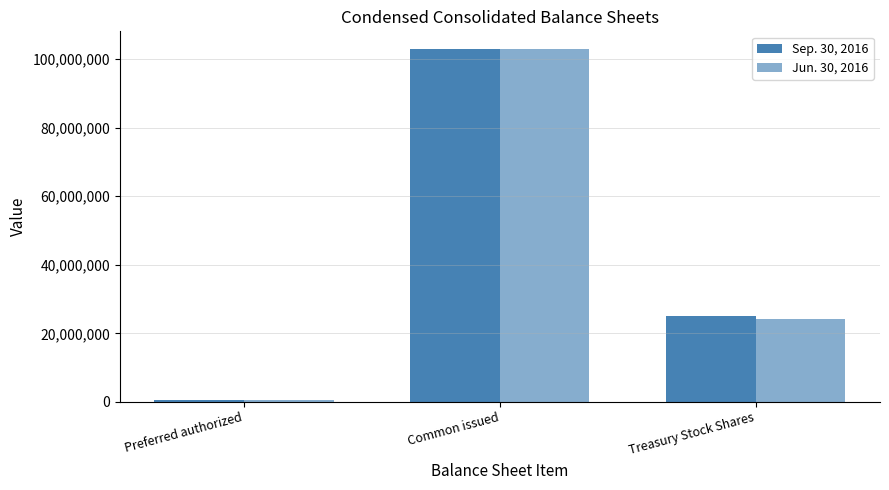

Which series has the largest total across all categories?

Sep. 30, 2016